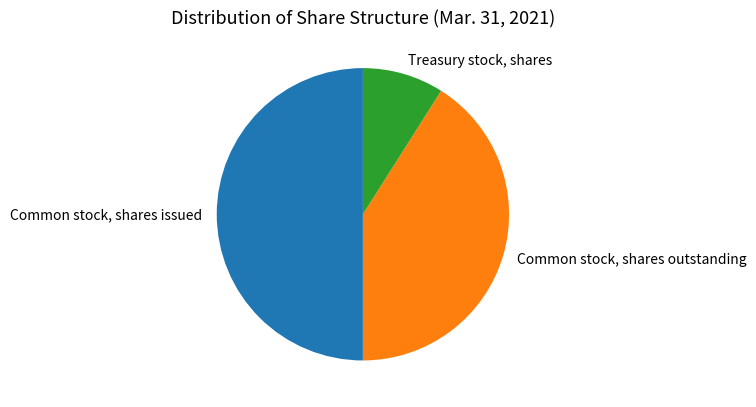

The Common stock, shares issued slice represents 45% of the pie. True or false?

False